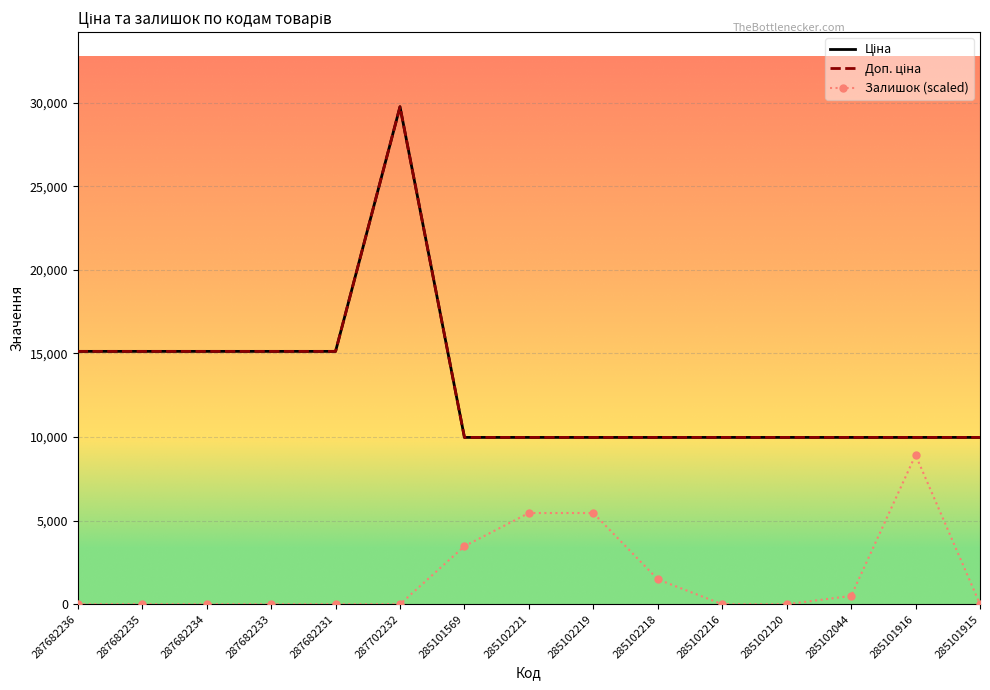

Reading left to right, list all the values displayed in this chart.

Ціна: 15120.0	15120.0	15120.0	15120.0	15120.0	29747.2	9975.0	9975.0	9975.0	9975.0	9975.0	9975.0	9975.0	9975.0	9975.0
Доп. ціна: 15120.0	15120.0	15120.0	15120.0	15120.0	29747.2	9975.0	9975.0	9975.0	9975.0	9975.0	9975.0	9975.0	9975.0	9975.0
Залишок (scaled): 0.0	0.0	0.0	0.0	0.0	0.0	3470.5	5453.7	5453.7	1487.4	0.0	0.0	495.8	8924.2	0.0